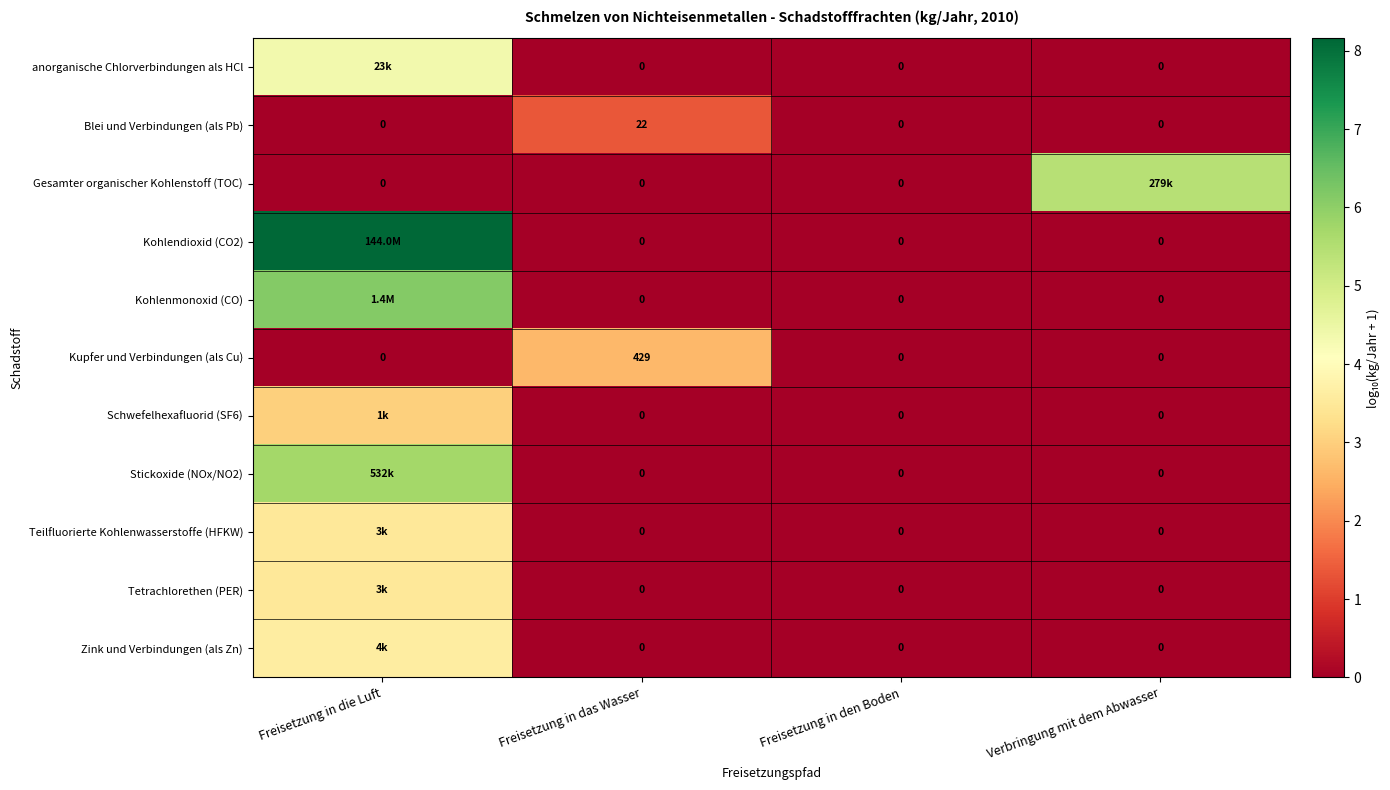

What is the sum of all Stickoxide (NOx/NO2) values?

5.7